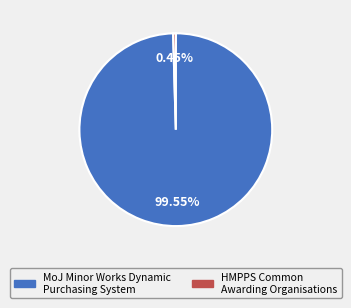

To the nearest percent, what is the combined percentage of MoJ Minor Works Dynamic Purchasing System and HMPPS Common Awarding Organisations?

100%